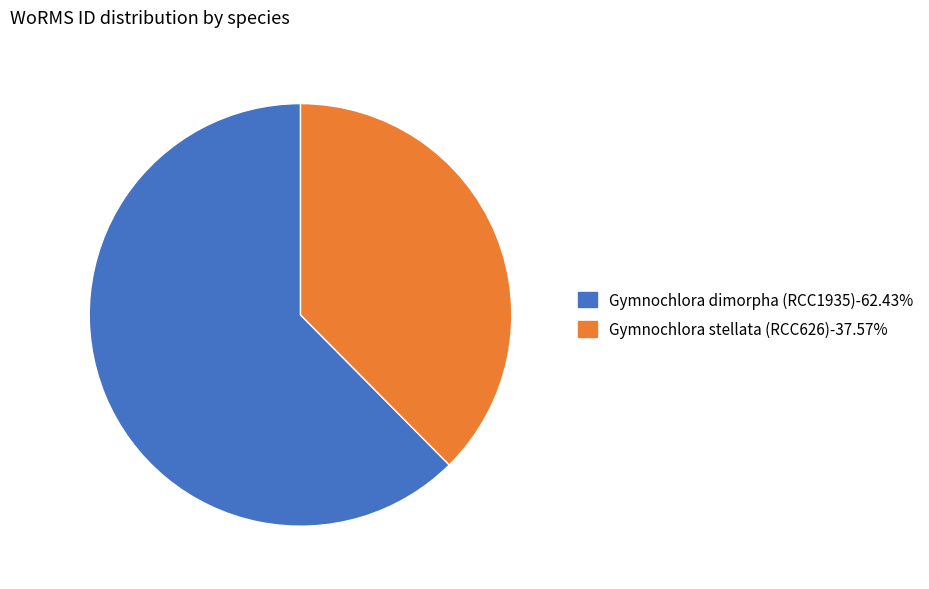

Is the sum of Gymnochlora stellata (RCC626) and Gymnochlora dimorpha (RCC1935) greater than half?

Yes